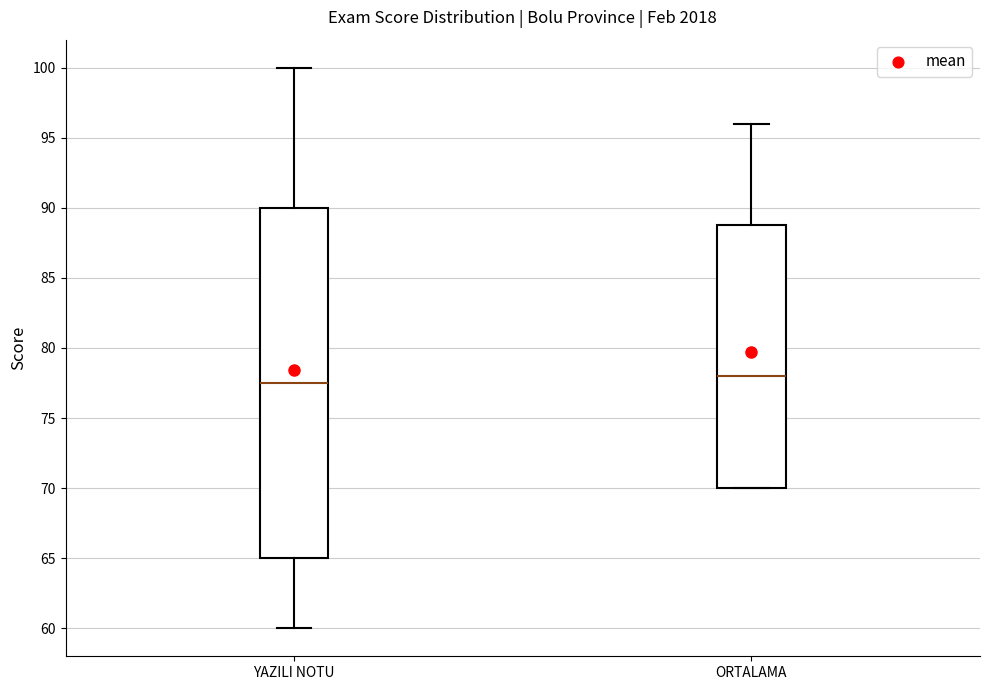

Reading left to right, read every box against the y-axis: the position of its median line, the range the box covers, and the ends of its whiskers. The values are not printed on the chart, so give them approximately, as read against the axis.

YAZILI NOTU: median 77.5, box 65.0 to 90.0, whiskers 60.0 to 100.0
ORTALAMA: median 78.0, box 70.0 to 89.0, whiskers 70.0 to 96.0